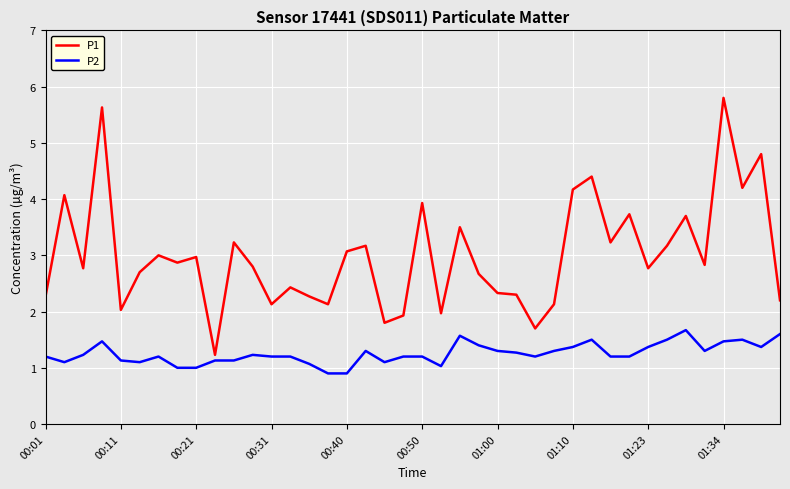

What is the difference between the maximum and minimum values in the P2 series?

0.8